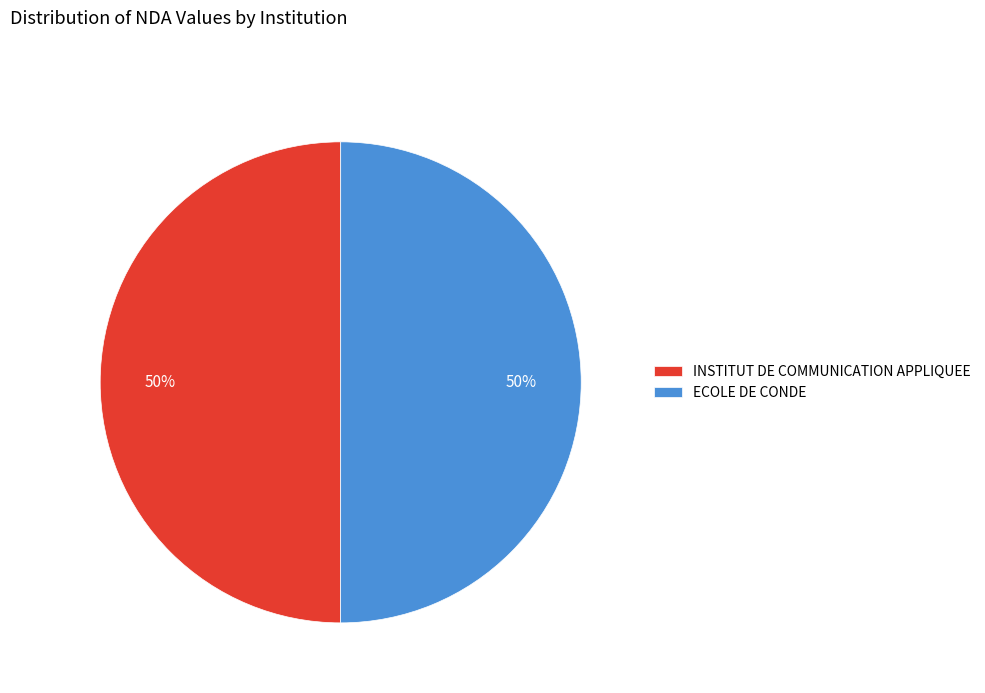

To the nearest percent, what is the combined percentage of ECOLE DE CONDE and INSTITUT DE COMMUNICATION APPLIQUEE?

100%